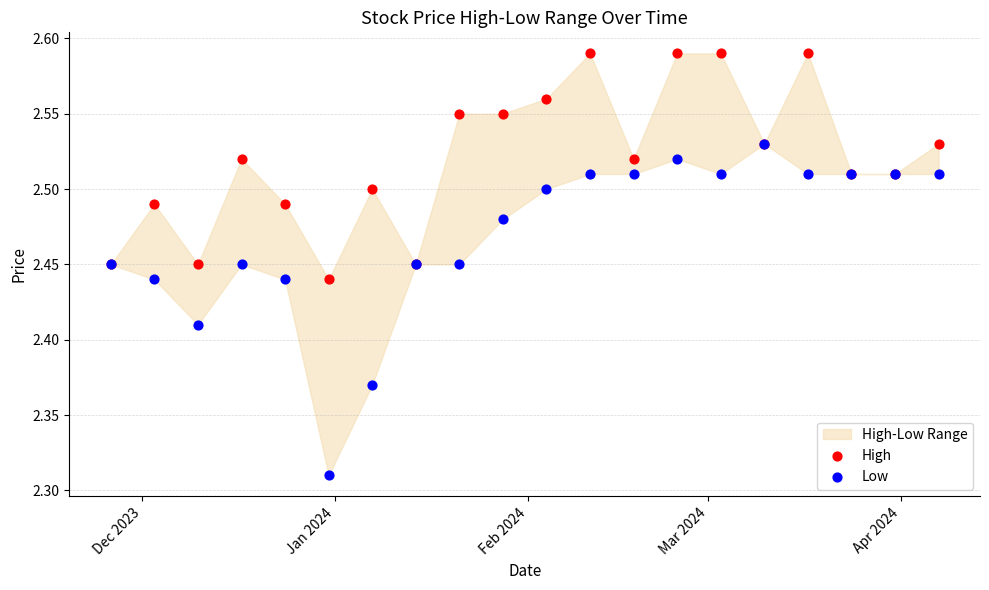

Which series has the largest Y range (max minus min)?

Low